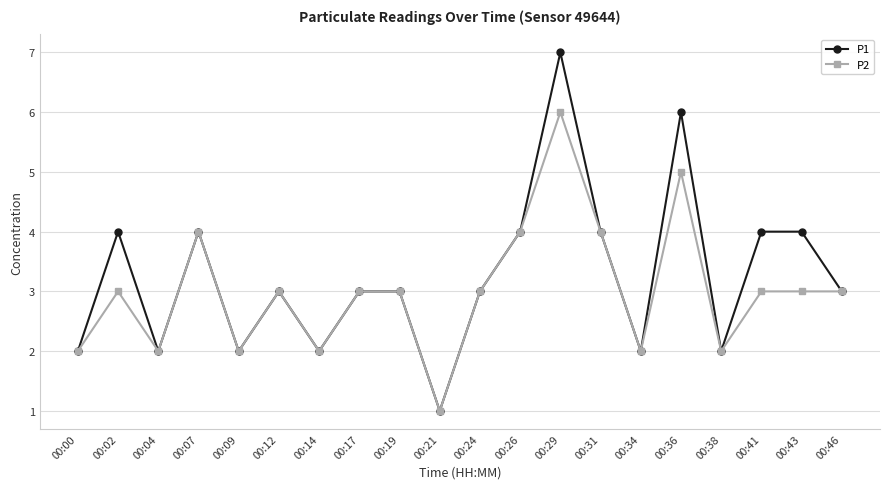

True or false: P2 has more than 0 points higher than both neighbors.

True